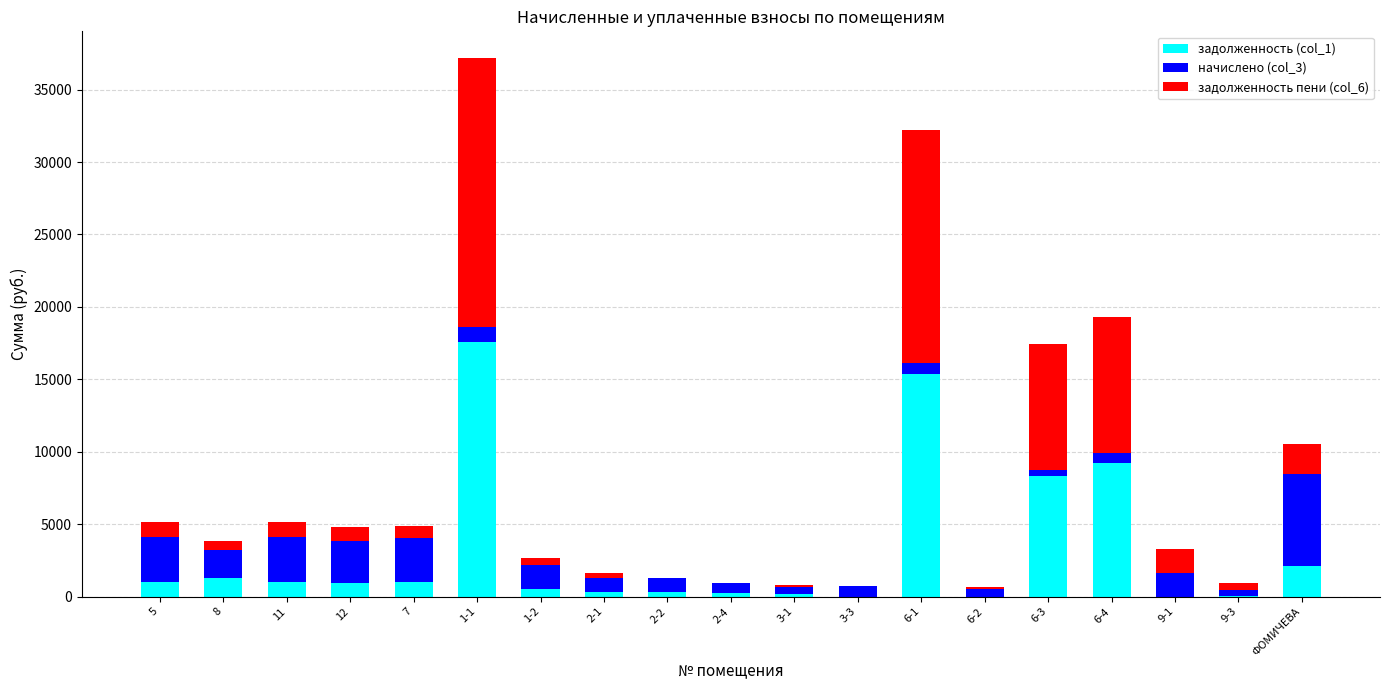

What is the total value across all series at 11?

5156.9